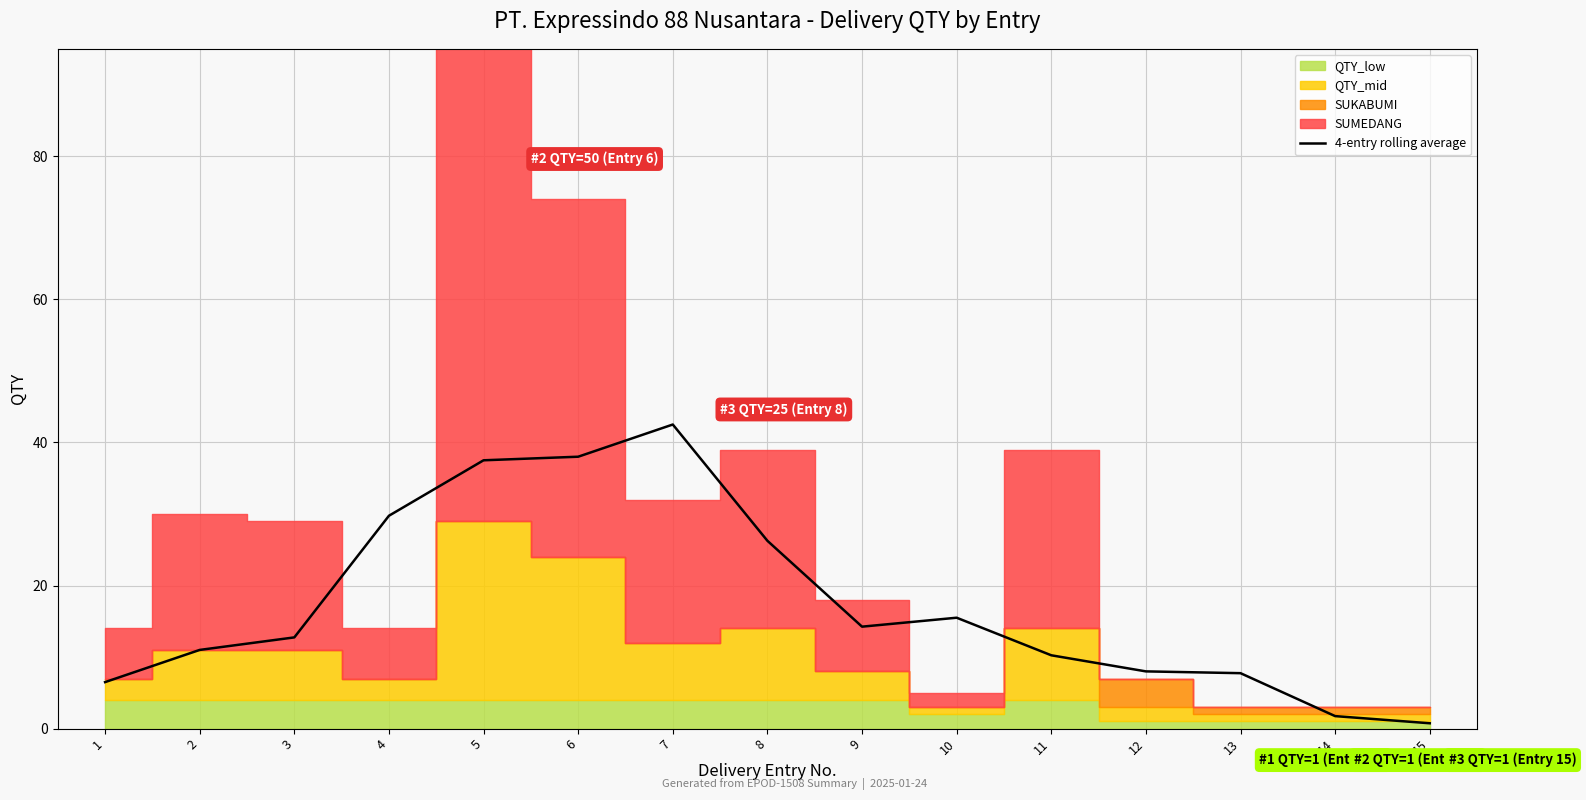

What is the change in value from 9 to 15?

-13.5